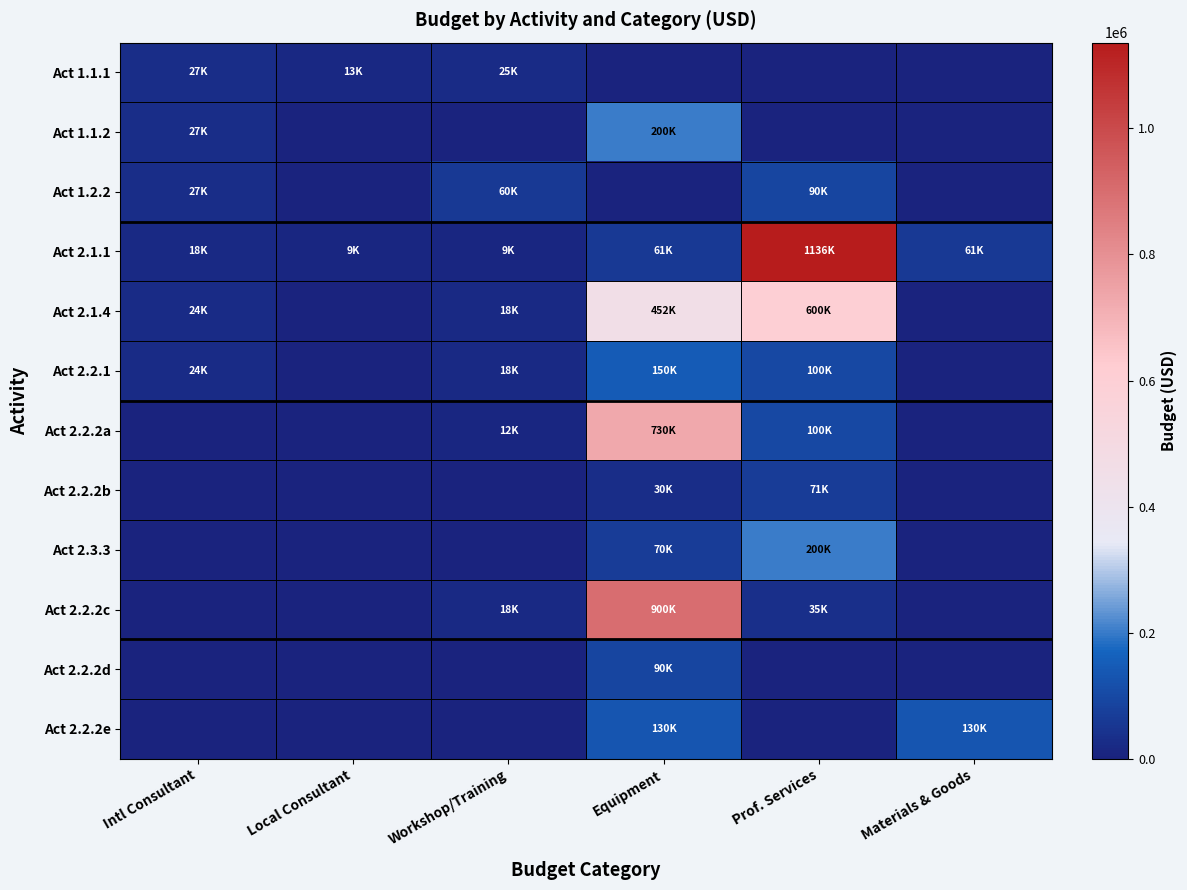

Reading right to left, list all the values displayed in this chart.

Act 1.1.1: Materials & Goods=0	Prof. Services=0	Equipment=0	Workshop/Training=25000	Local Consultant=13500	Intl Consultant=27000
Act 1.1.2: Materials & Goods=0	Prof. Services=0	Equipment=200000	Workshop/Training=0	Local Consultant=0	Intl Consultant=27000
Act 1.2.2: Materials & Goods=0	Prof. Services=90000	Equipment=0	Workshop/Training=60000	Local Consultant=0	Intl Consultant=27000
Act 2.1.1: Materials & Goods=61000	Prof. Services=1136078	Equipment=61000	Workshop/Training=9000	Local Consultant=9000	Intl Consultant=18000
Act 2.1.4: Materials & Goods=0	Prof. Services=600000	Equipment=452919	Workshop/Training=18000	Local Consultant=0	Intl Consultant=24000
Act 2.2.1: Materials & Goods=0	Prof. Services=100000	Equipment=150000	Workshop/Training=18000	Local Consultant=0	Intl Consultant=24000
Act 2.2.2a: Materials & Goods=0	Prof. Services=100000	Equipment=730000	Workshop/Training=12500	Local Consultant=0	Intl Consultant=0
Act 2.2.2b: Materials & Goods=0	Prof. Services=71000	Equipment=30000	Workshop/Training=0	Local Consultant=0	Intl Consultant=0
Act 2.3.3: Materials & Goods=0	Prof. Services=200000	Equipment=70000	Workshop/Training=0	Local Consultant=0	Intl Consultant=0
Act 2.2.2c: Materials & Goods=0	Prof. Services=35000	Equipment=900000	Workshop/Training=18000	Local Consultant=0	Intl Consultant=0
Act 2.2.2d: Materials & Goods=0	Prof. Services=0	Equipment=90000	Workshop/Training=0	Local Consultant=0	Intl Consultant=0
Act 2.2.2e: Materials & Goods=130000	Prof. Services=0	Equipment=130000	Workshop/Training=0	Local Consultant=0	Intl Consultant=0